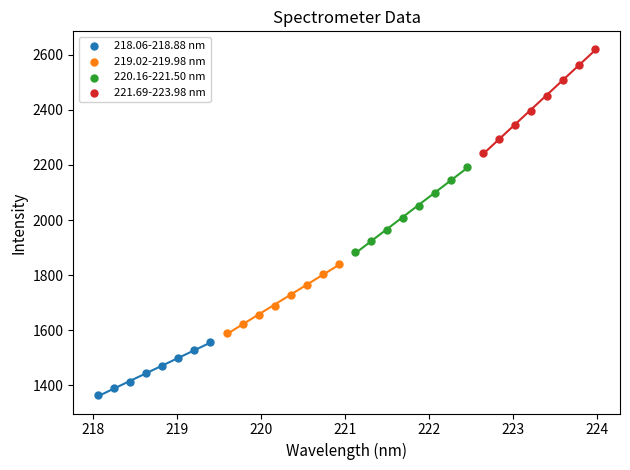

Which series contains the highest Y value?

221.69-223.98 nm